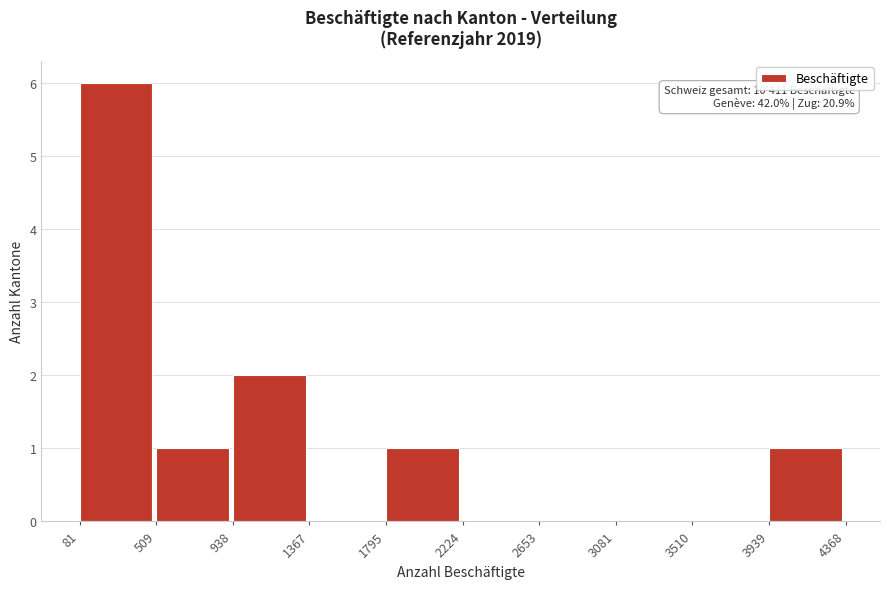

Over which range of the x-axis is the bar tallest?

81 to 509